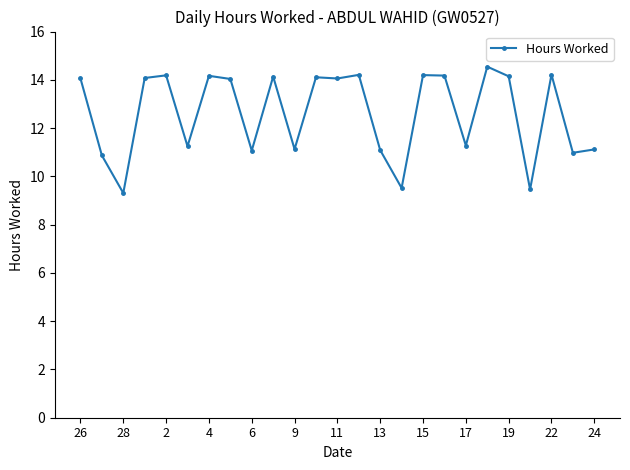

What is the value of the 2nd point from the left?

10.9